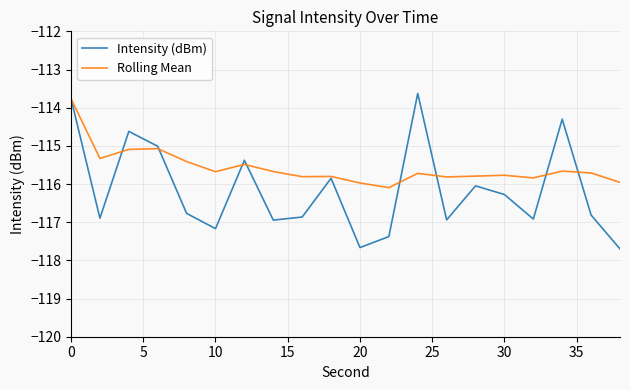

List the series in order of their overall mean, lowest first.

Intensity (dBm), Rolling Mean